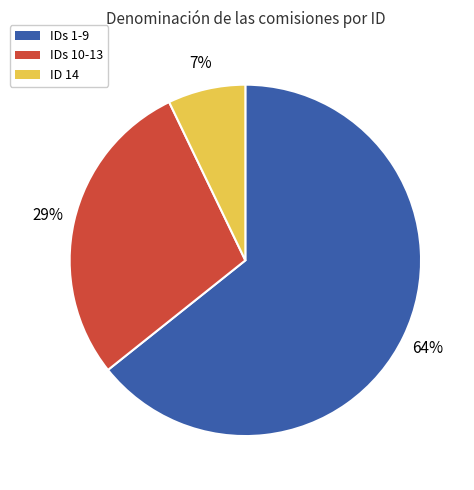

How many slices are in this pie chart?

3